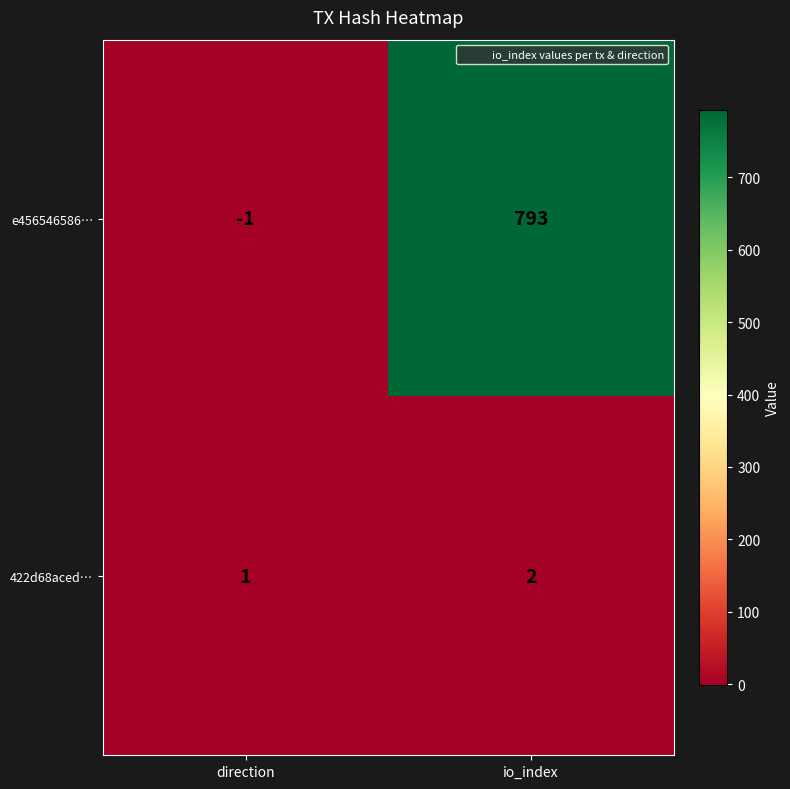

The value of e456546586… at io_index is 456. True or false?

False